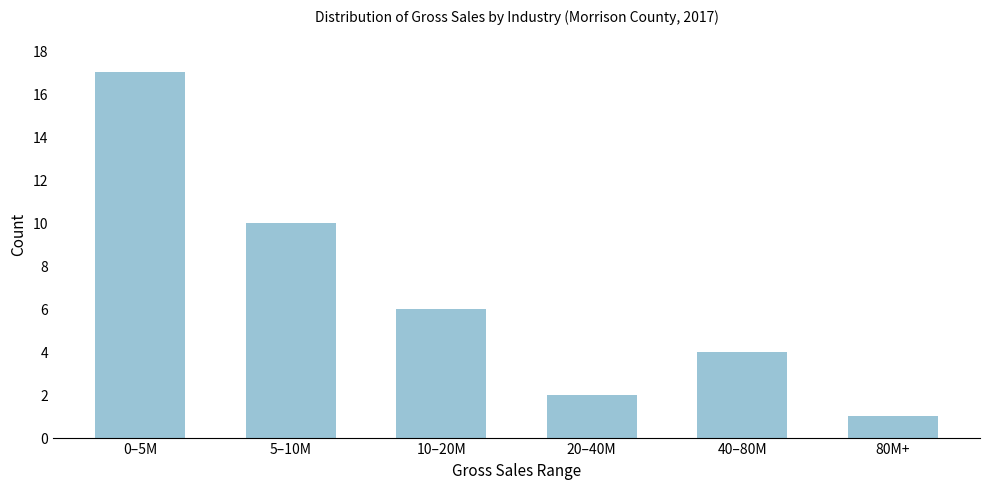

Reading left to right, extract all data points from this chart.

17	10	6	2	4	1